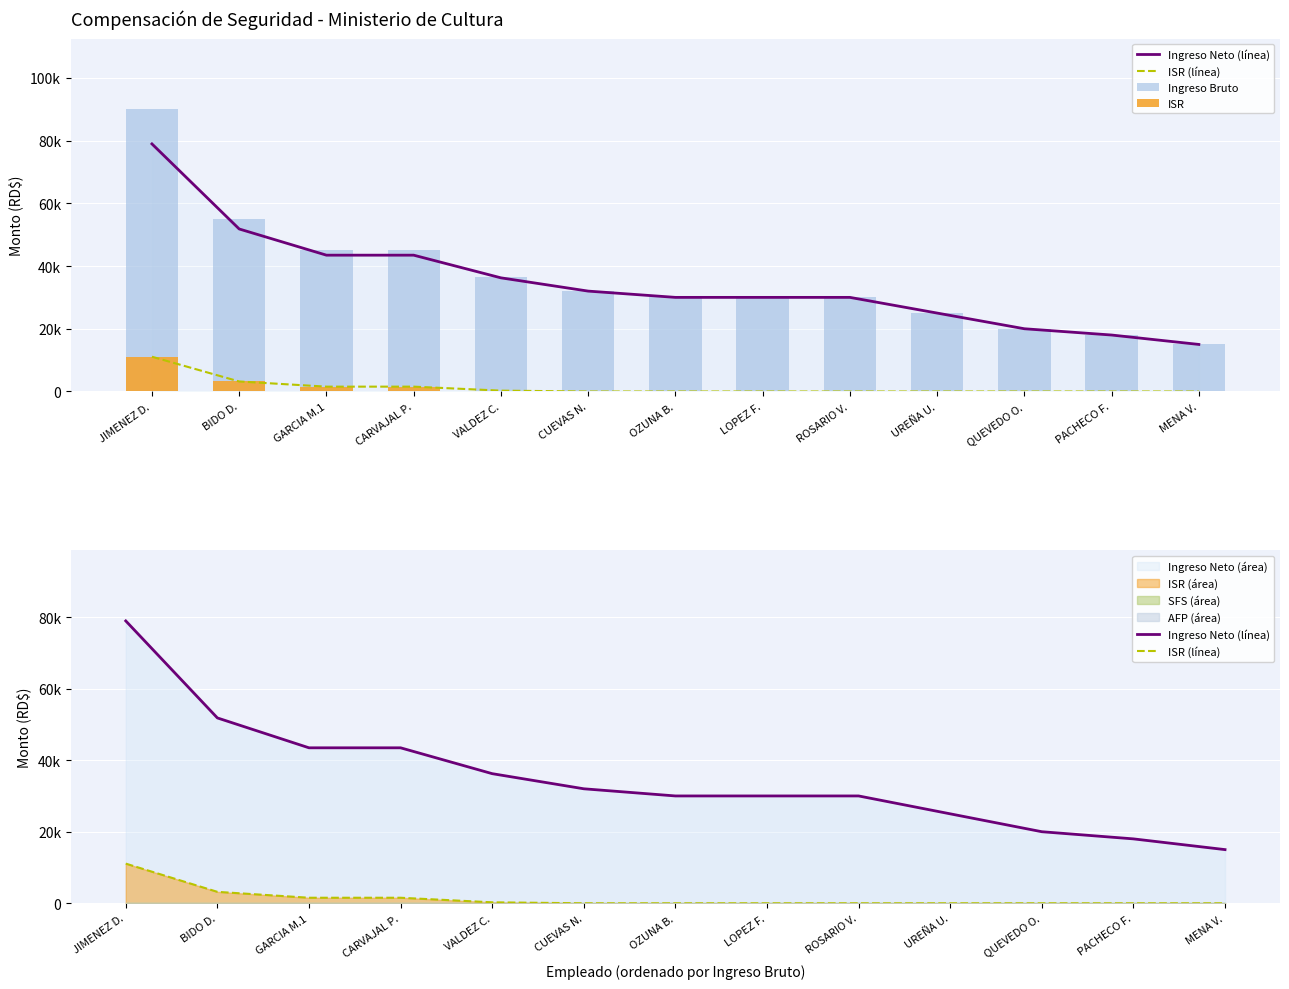

What position from the left is PACHECO F.?

12